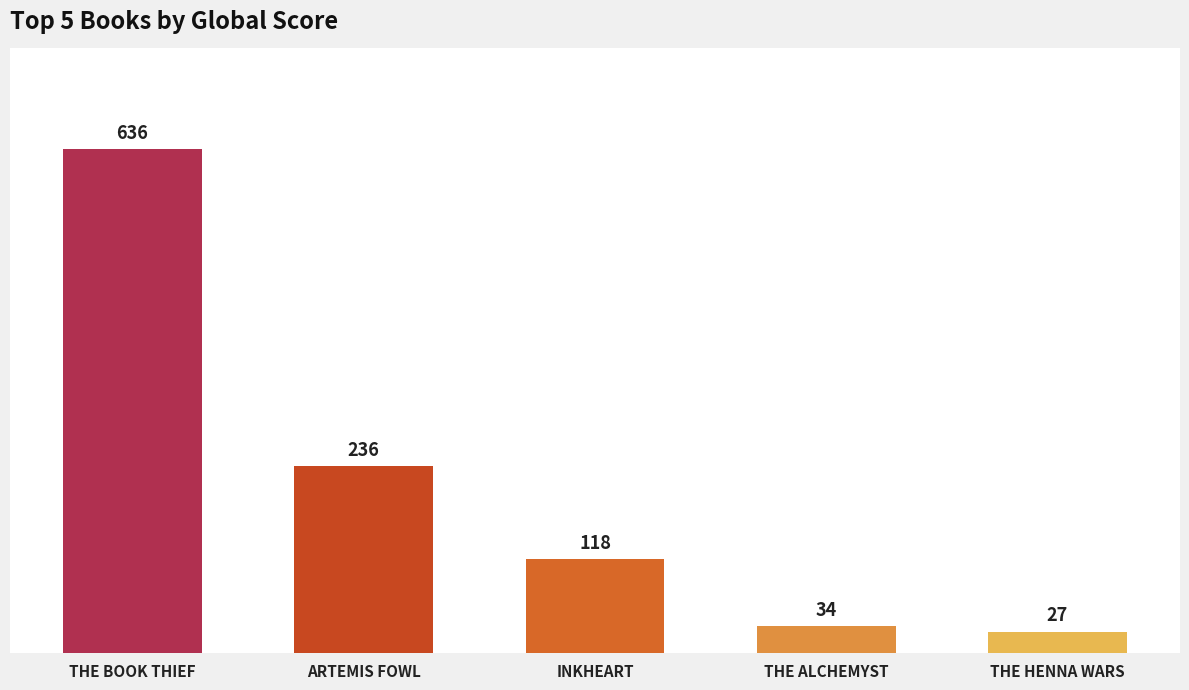

What is the smallest value displayed?

27